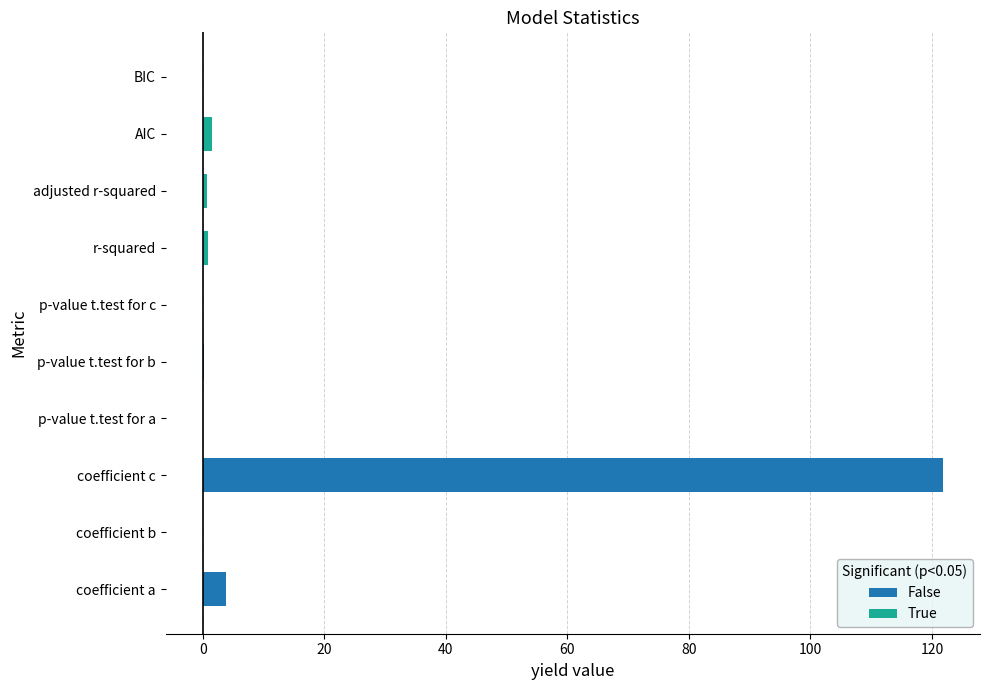

How many values in True are below zero?

1